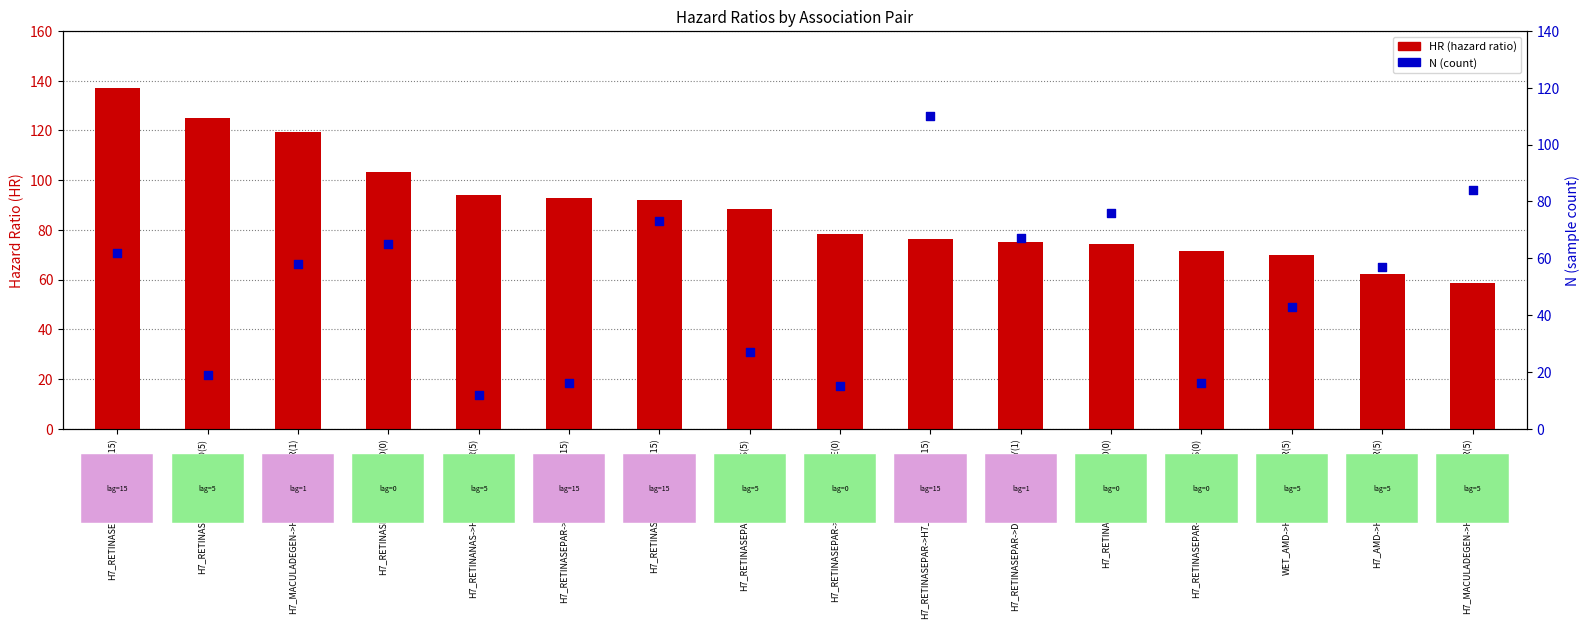

Which series has the largest total across all categories?

hr